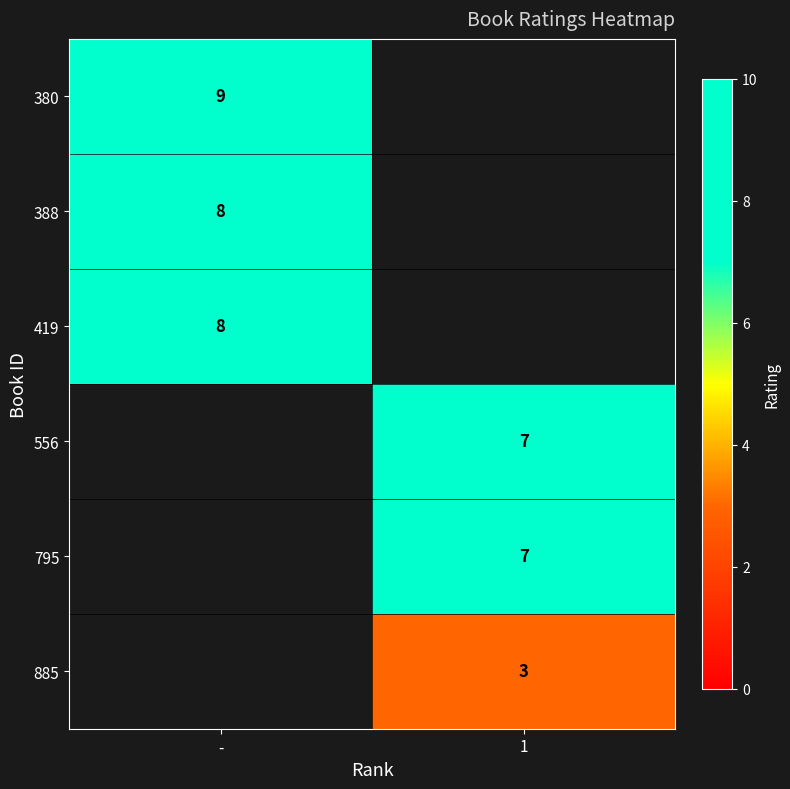

What is the greatest value displayed?

9.0